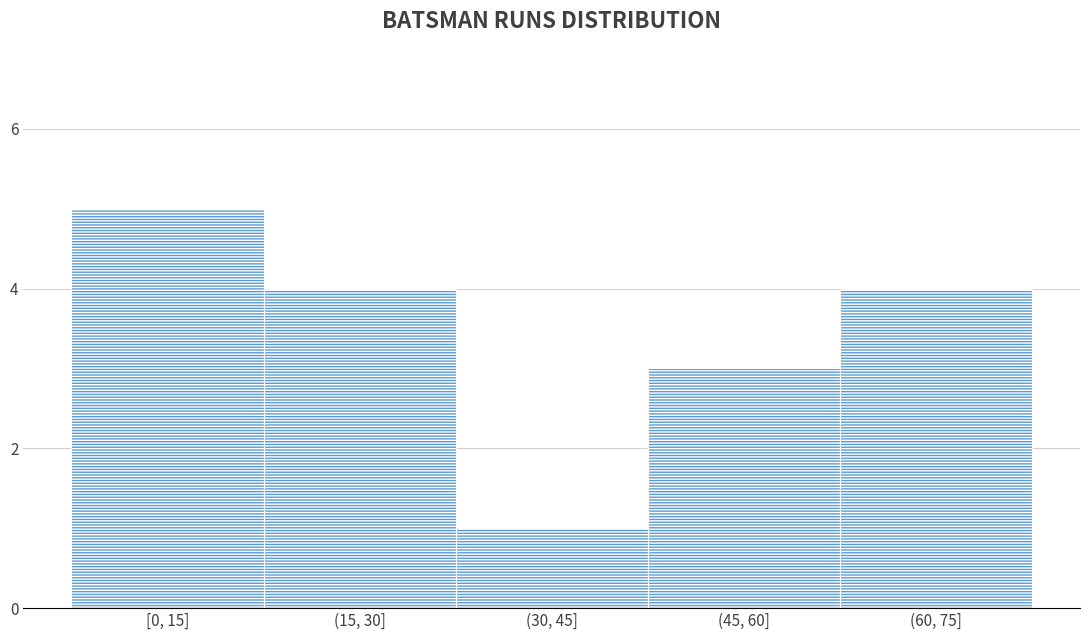

Reading left to right, transcribe all the data shown in this chart.

5	4	1	3	4